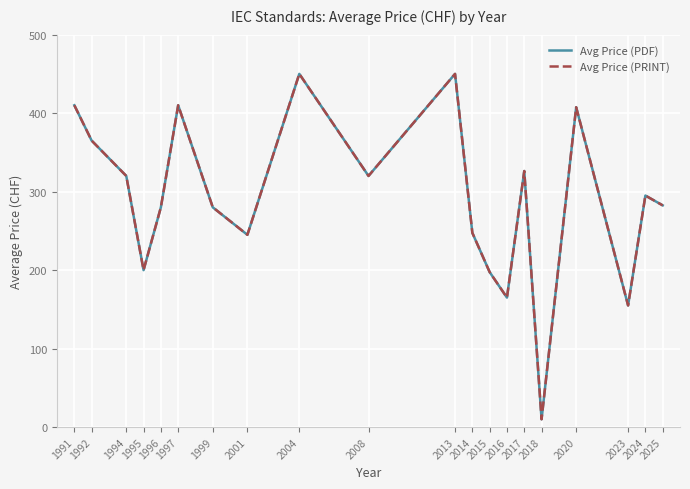

Reading left to right, transcribe all the data shown in this chart.

Avg Price (PDF): 410.0	365.0	320.0	200.0	280.0	410.0	280.0	245.0	450.0	320.0	450.0	247.5	197.5	165.0	326.2	10.0	407.5	155.0	295.0	282.5
Avg Price (PRINT): 410.0	365.0	320.0	200.0	280.0	410.0	280.0	245.0	450.0	320.0	450.0	247.5	197.5	165.0	326.2	10.0	407.5	155.0	295.0	282.5